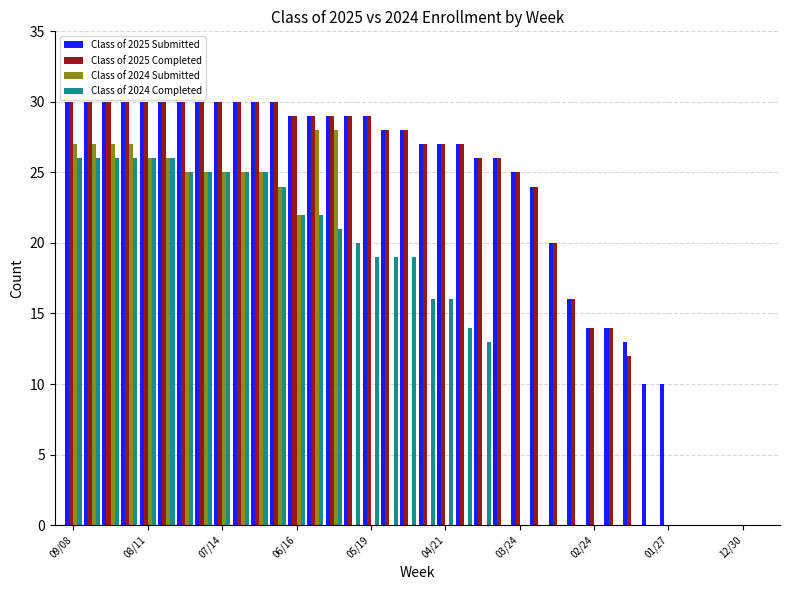

What is the sum of all Class of 2025 Completed values?

819